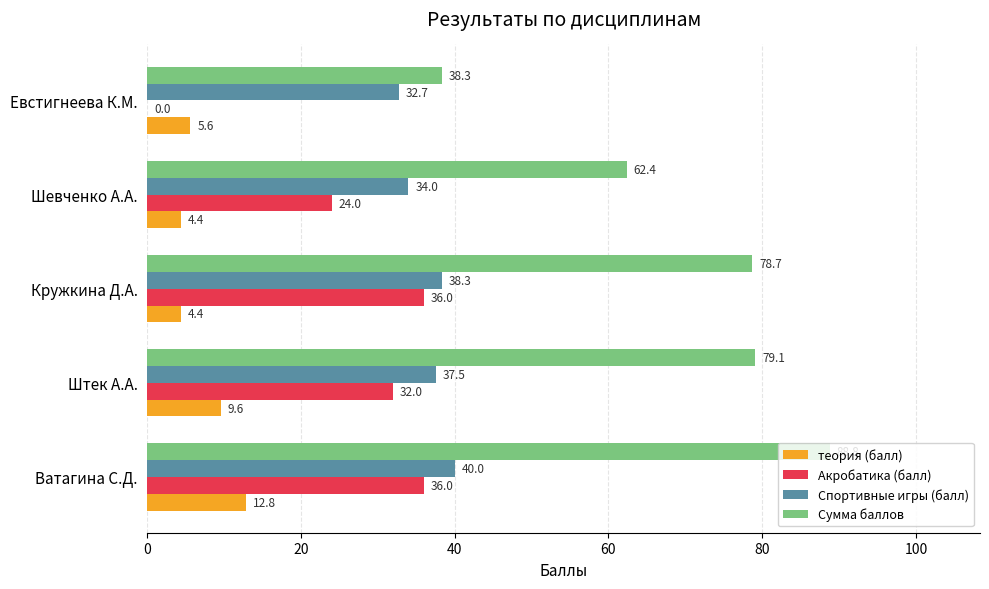

Which series has the largest range (max minus min)?

Сумма баллов